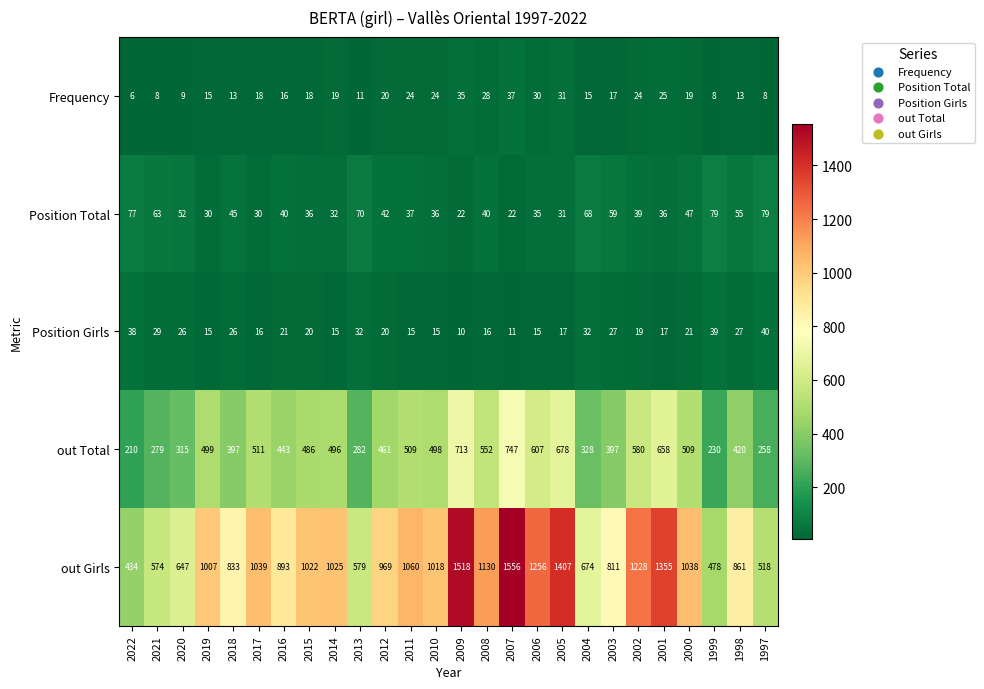

What is the difference between the highest and lowest values at 2015?

1004